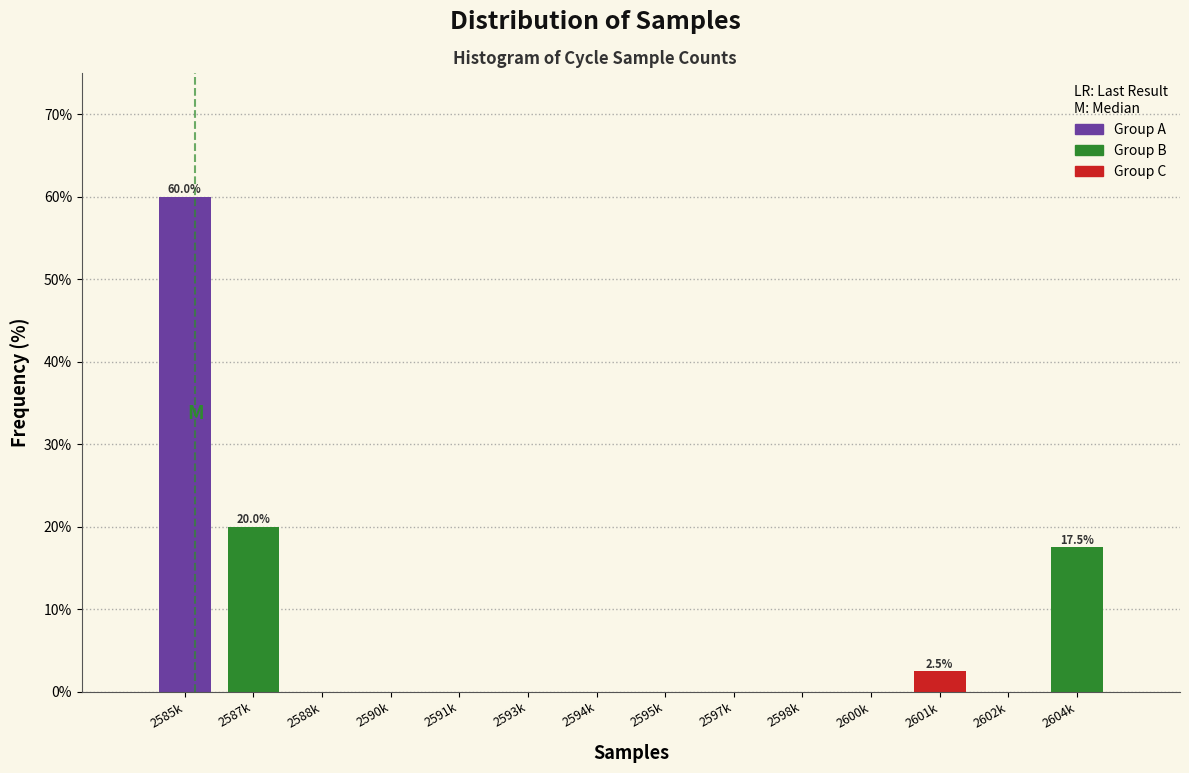

Reading right to left, what are all the values shown in this chart?

2604k=17.5	2602k=0.0	2601k=2.5	2600k=0.0	2598k=0.0	2597k=0.0	2595k=0.0	2594k=0.0	2593k=0.0	2591k=0.0	2590k=0.0	2588k=0.0	2587k=20.0	2585k=60.0